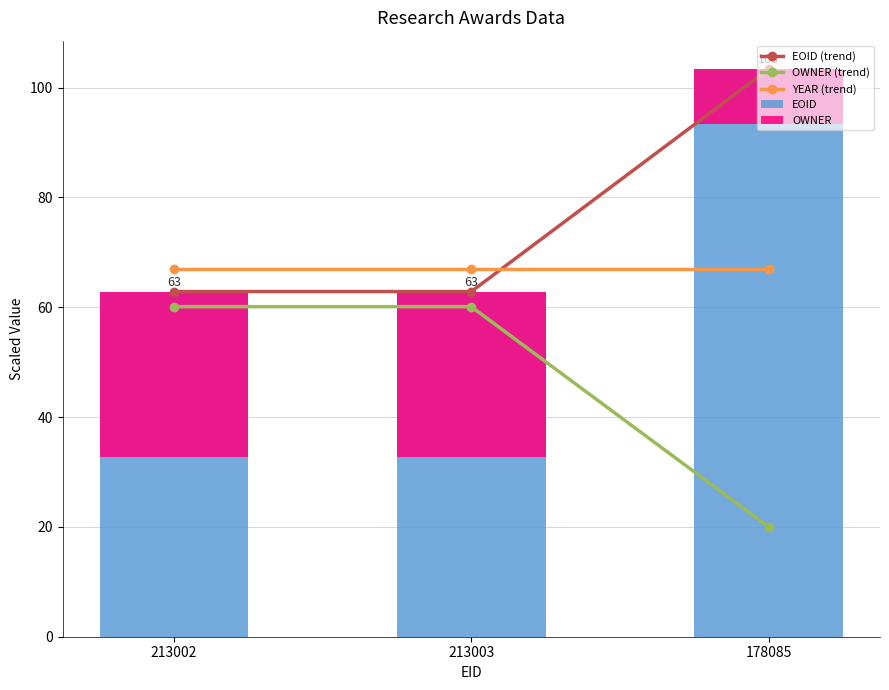

What is the value of the OWNER (trend) bar at the 3rd from the left?

20.0